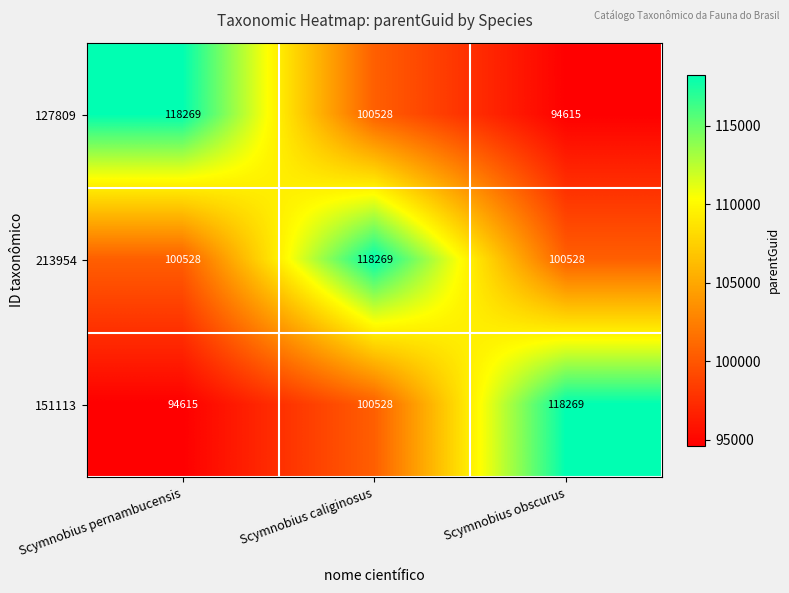

What is the difference between the 151113 values at Scymnobius obscurus and Scymnobius pernambucensis?

23654